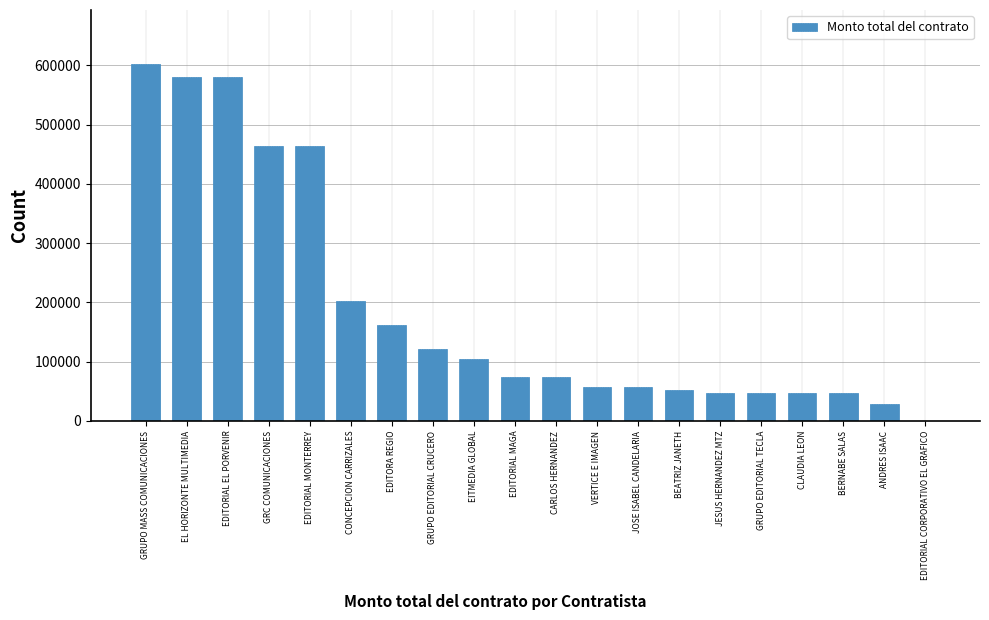

What is the change in value from EDITORIAL EL PORVENIR to EDITORIAL MONTERREY?

-116000